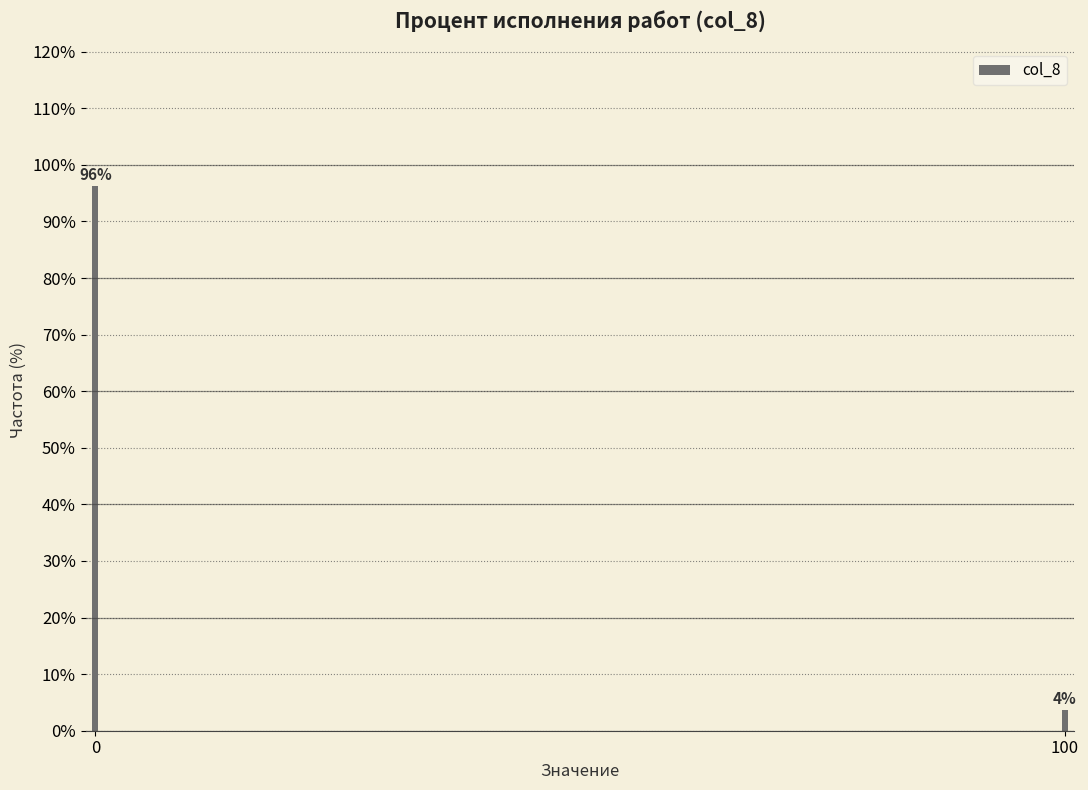

What is the value of the 1st bar from the left?

96.3